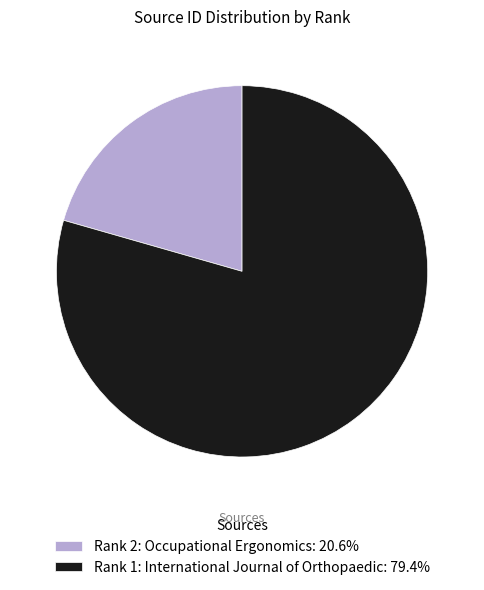

Is Rank 1: International Journal of Orthopaedic: 79.4% the majority of the pie?

Yes